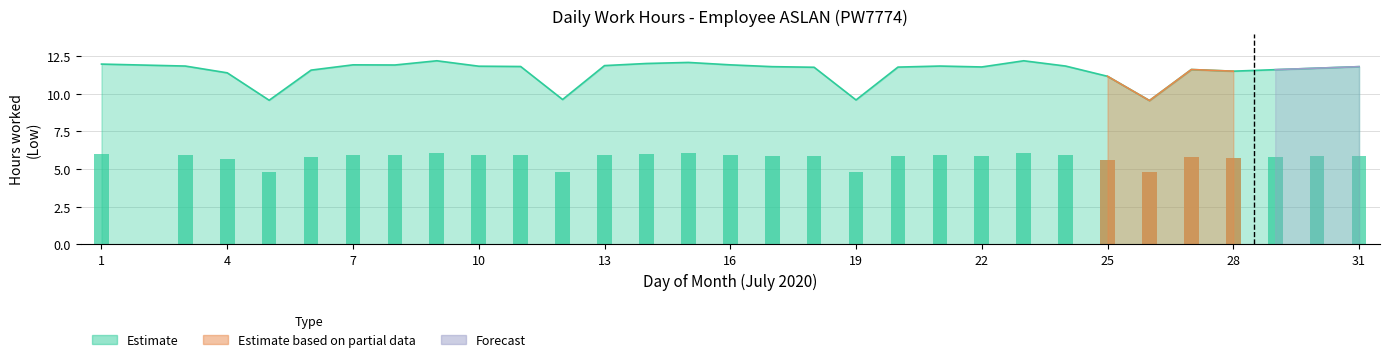

What is the sum of the Low (Estimate) values at 11 and 8?

23.7